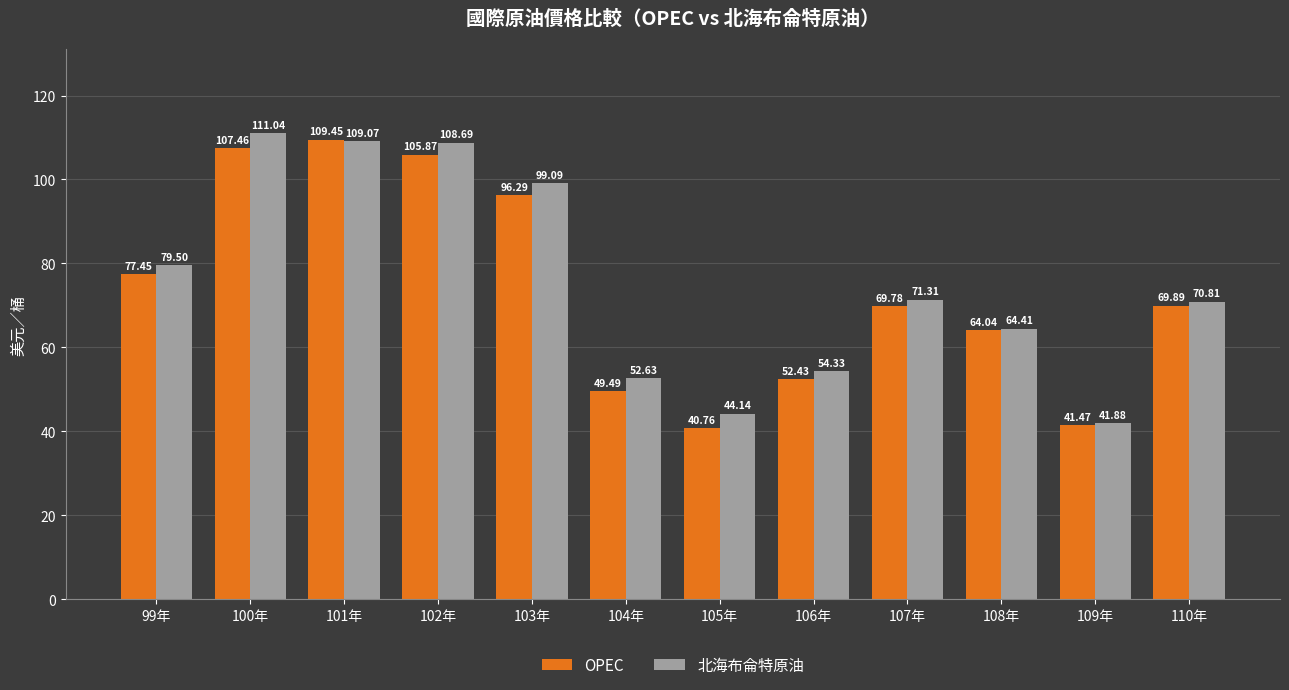

Which series has the largest total across all categories?

北海布侖特原油